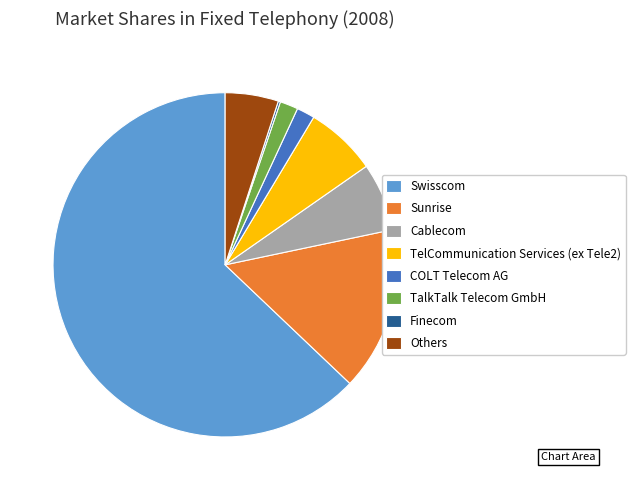

What is the largest slice in the pie chart?

Swisscom